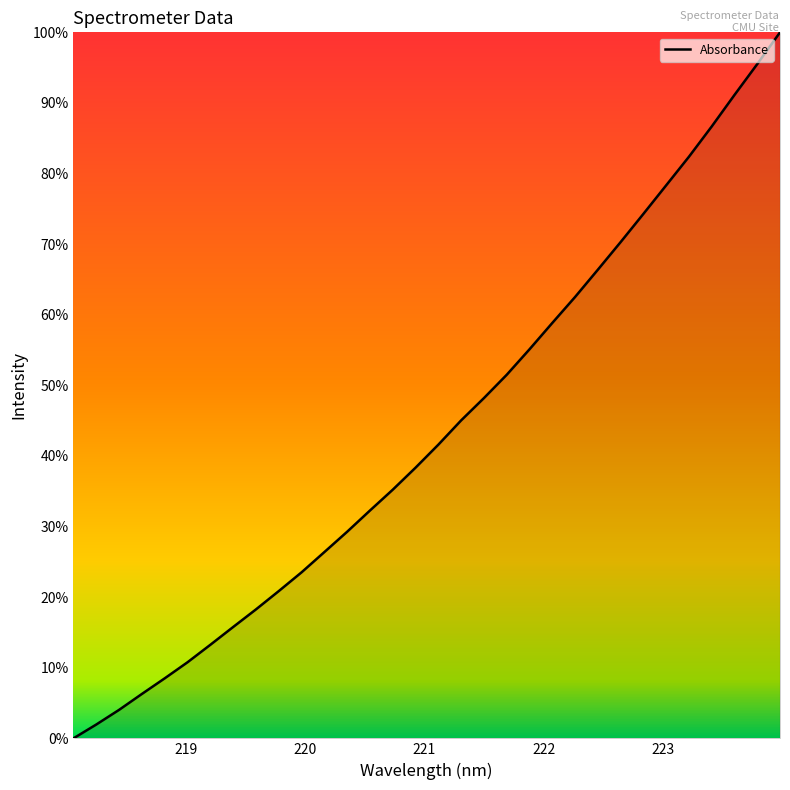

True or false: there are more than 0 points higher than both neighbors.

False